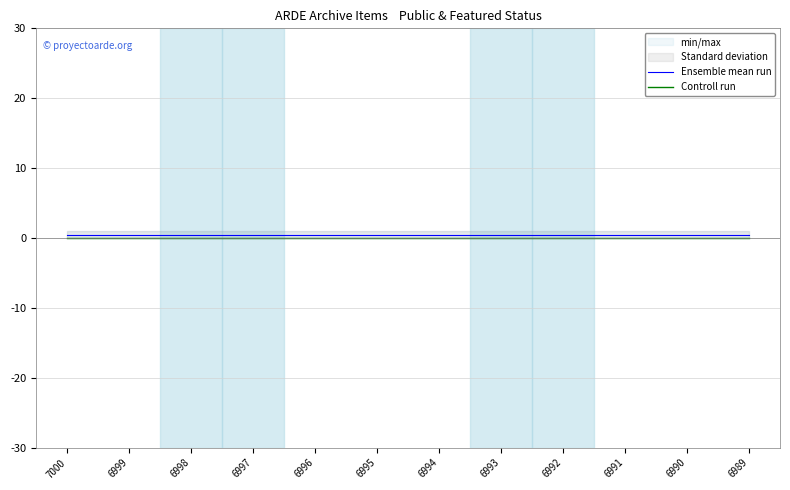

The value of Controll run at 6999 is 0.0. True or false?

True